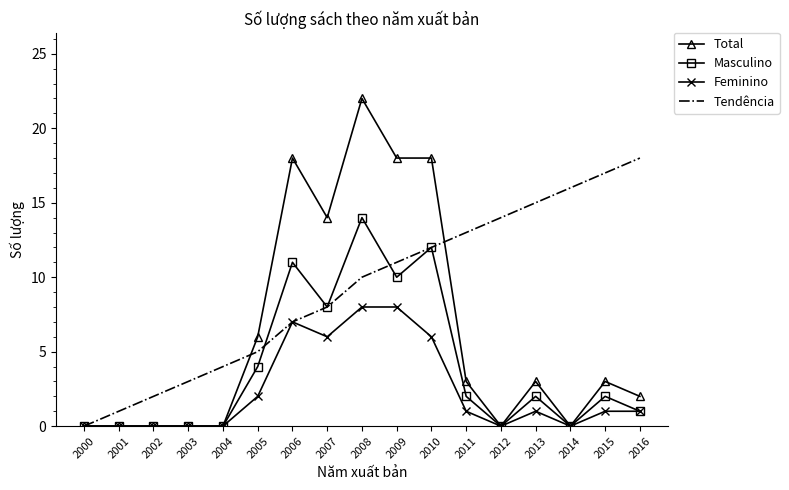

At which label is Masculino closest to 7?

2007